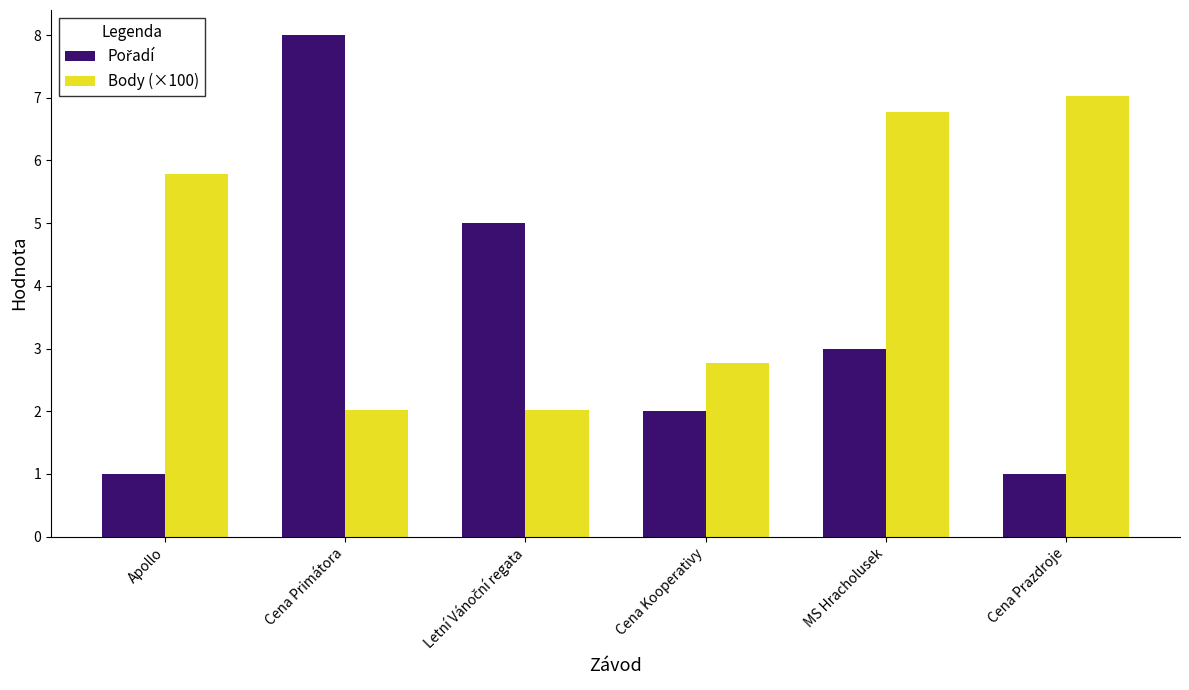

What is the value of the Body (×100) bar at the 6th from the left?

7.0